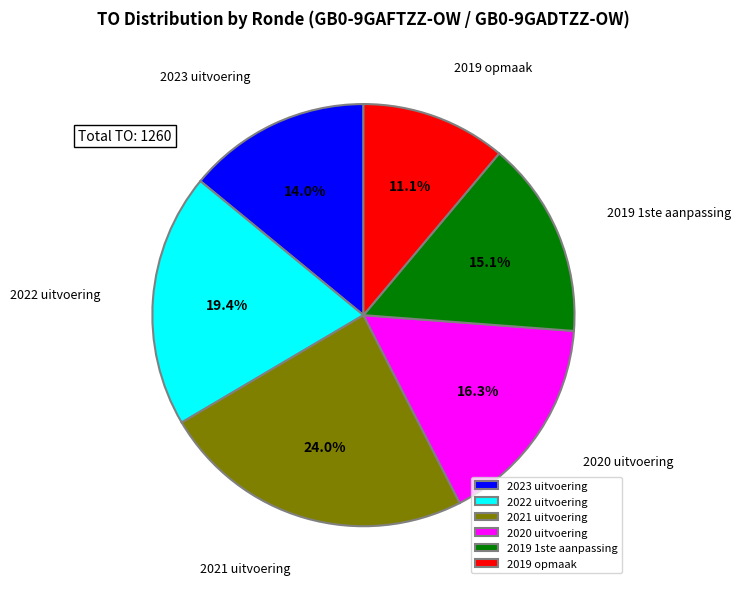

To the nearest percent, what percentage of the pie is 2022 uitvoering?

19%